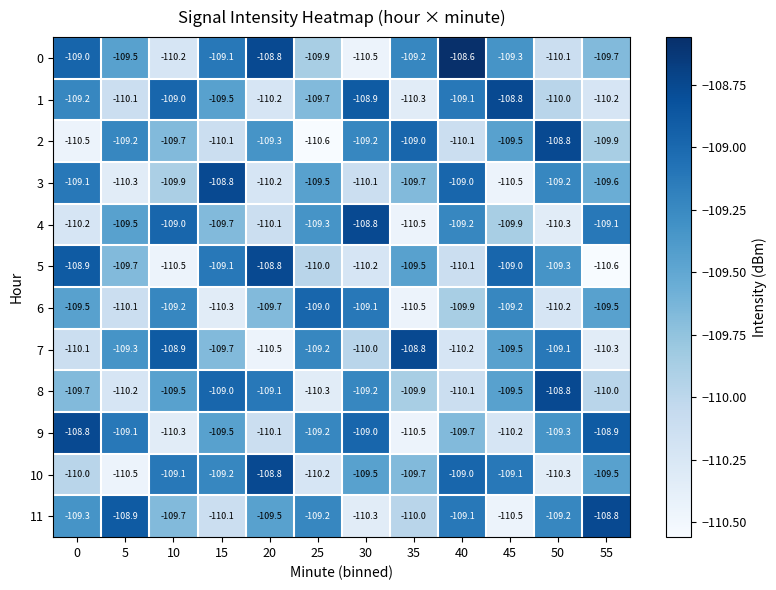

What is the lowest value of the 8 series?

-110.3